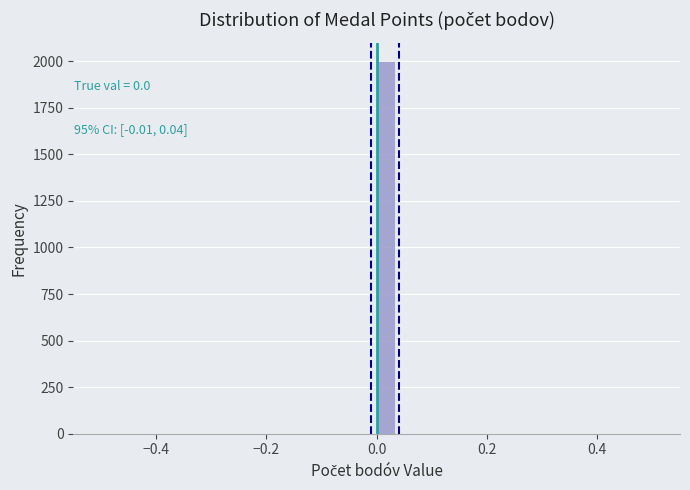

Around what value on the x-axis is the tallest bar? Give the approximate position of its centre, as read against the axis.

0.02